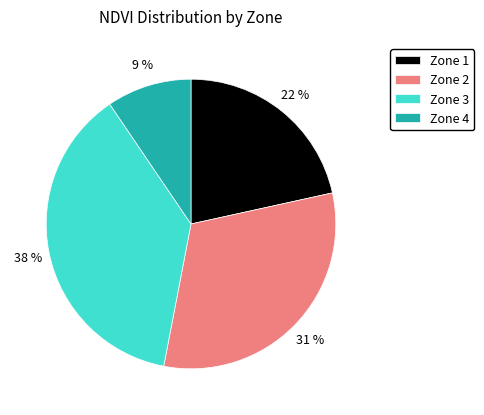

Is it true that Zone 3 is 49% of the pie?

False